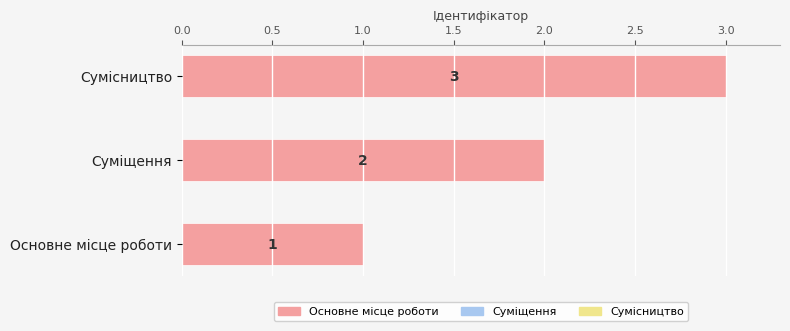

What is the ratio of the value at Сумісництво to the value at Основне місце роботи?

3.0